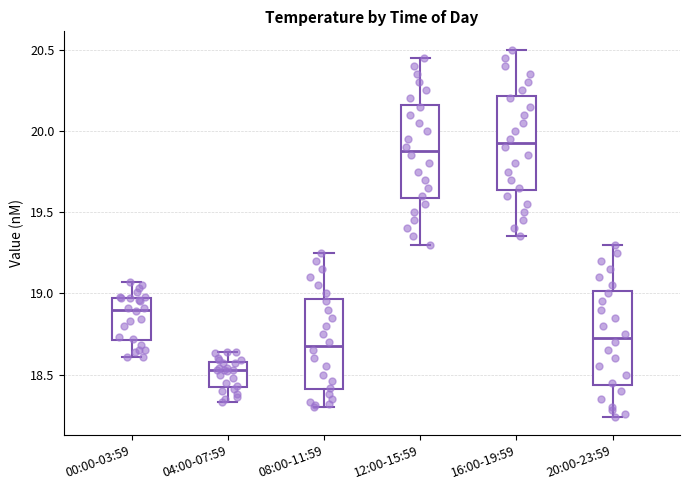

Reading left to right, read every box against the y-axis: the position of its median line, the range the box covers, and the ends of its whiskers. The values are not printed on the chart, so give them approximately, as read against the axis.

00:00-03:59: median 18.90, box 18.70 to 18.95, whiskers 18.60 to 19.05
04:00-07:59: median 18.55, box 18.45 to 18.60, whiskers 18.35 to 18.65
08:00-11:59: median 18.70, box 18.40 to 18.95, whiskers 18.30 to 19.25
12:00-15:59: median 19.90, box 19.60 to 20.15, whiskers 19.30 to 20.45
16:00-19:59: median 19.95, box 19.65 to 20.20, whiskers 19.35 to 20.50
20:00-23:59: median 18.75, box 18.45 to 19.00, whiskers 18.25 to 19.30